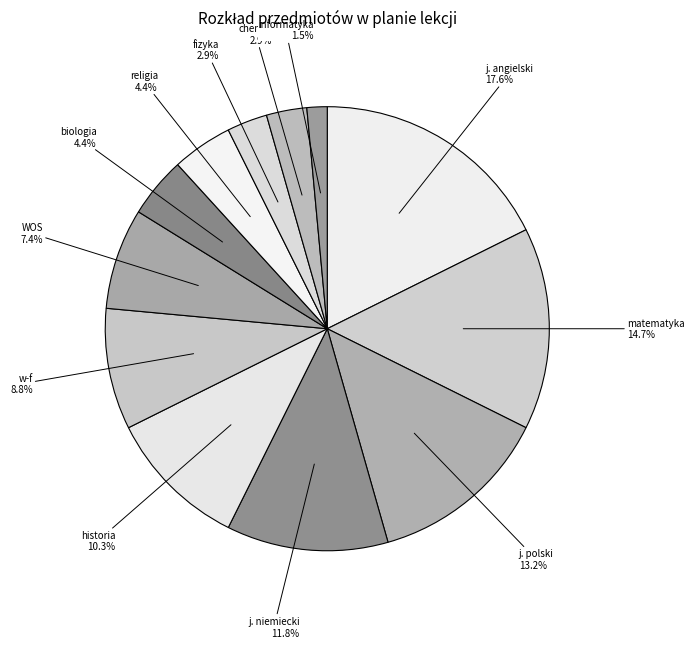

What percentage is the chemia slice, to the nearest percent?

3%